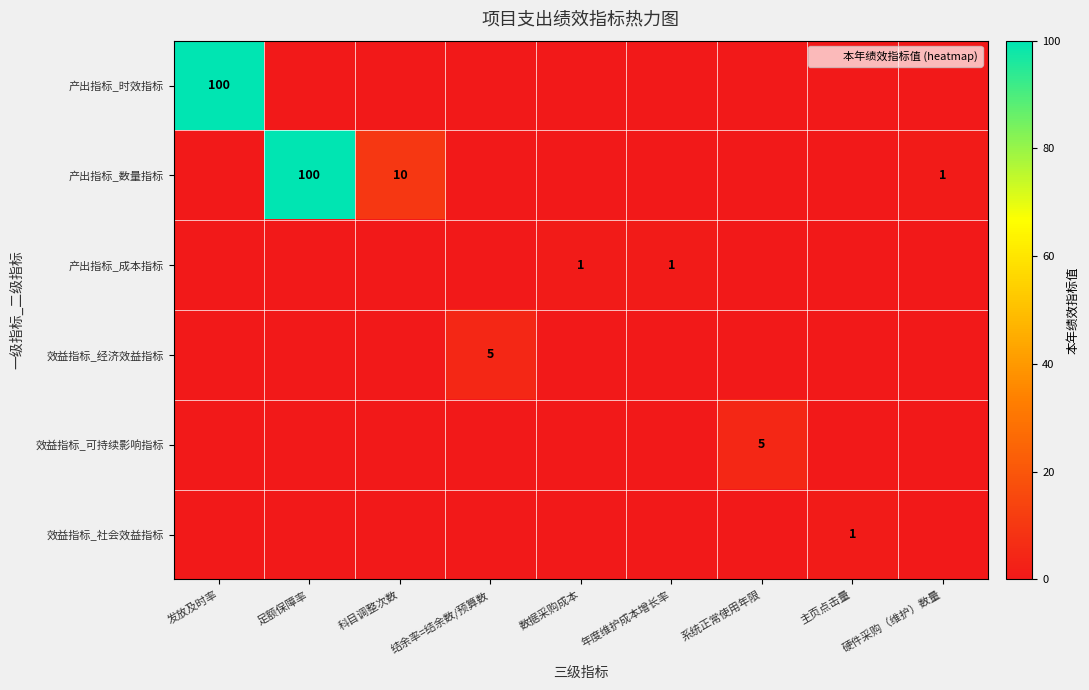

What is the greatest value displayed?

100